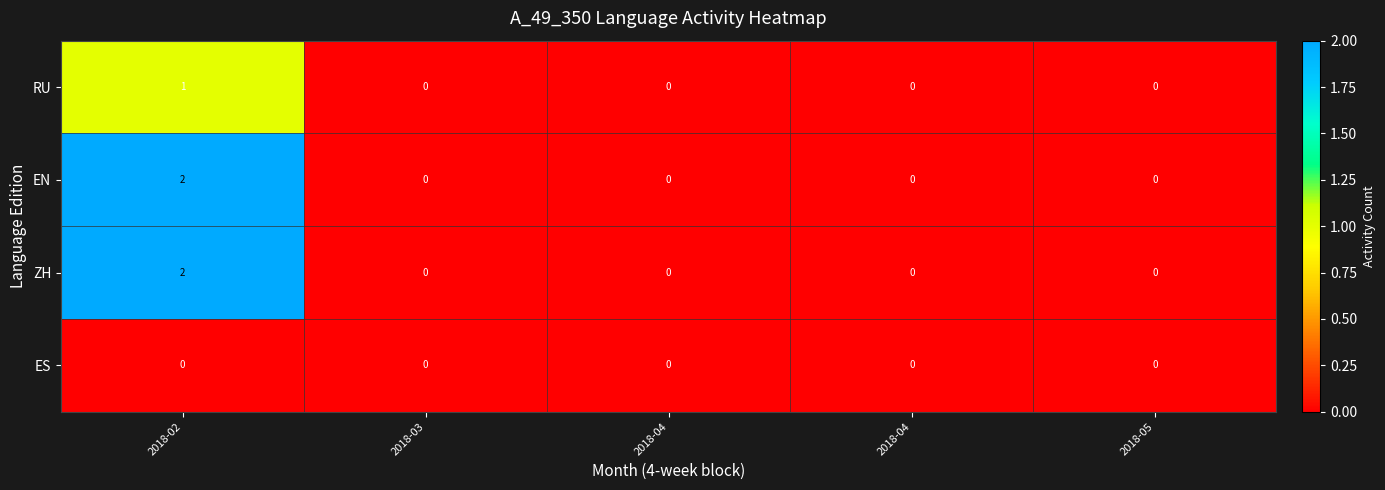

How many values in the ZH series exceed 0?

1